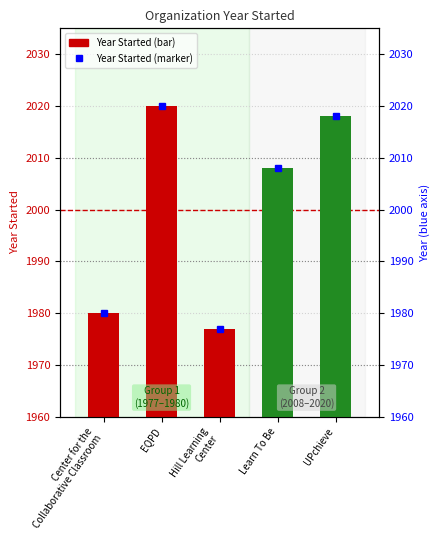

The value at EQPD is 2847. True or false?

False